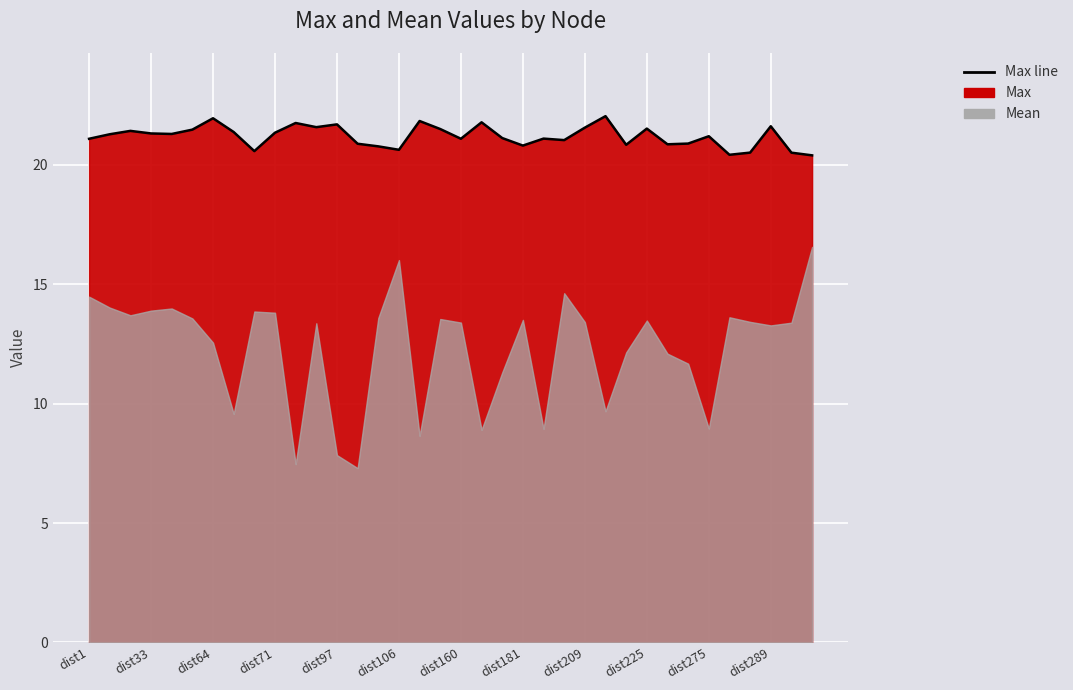

List the labels in order of value, largest first.

dist219, dist64, dist110, dist165, dist83, dist97, dist289, dist90, dist209, dist225, dist116, dist51, dist30, dist66, dist71, dist33, dist35, dist11, dist275, dist179, dist183, dist160, dist1, dist195, dist273, dist100, dist231, dist223, dist181, dist103, dist106, dist68, dist288, dist295, dist284, dist306